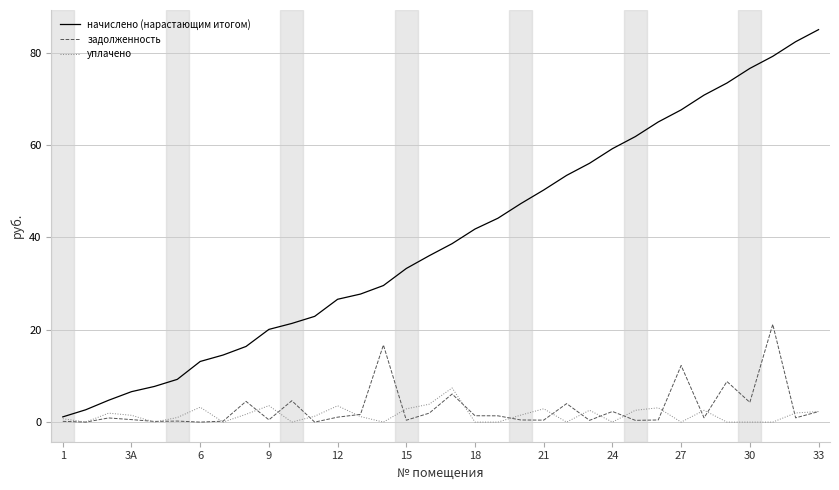

Which series has the largest total across all categories?

начислено (нарастающим итогом)